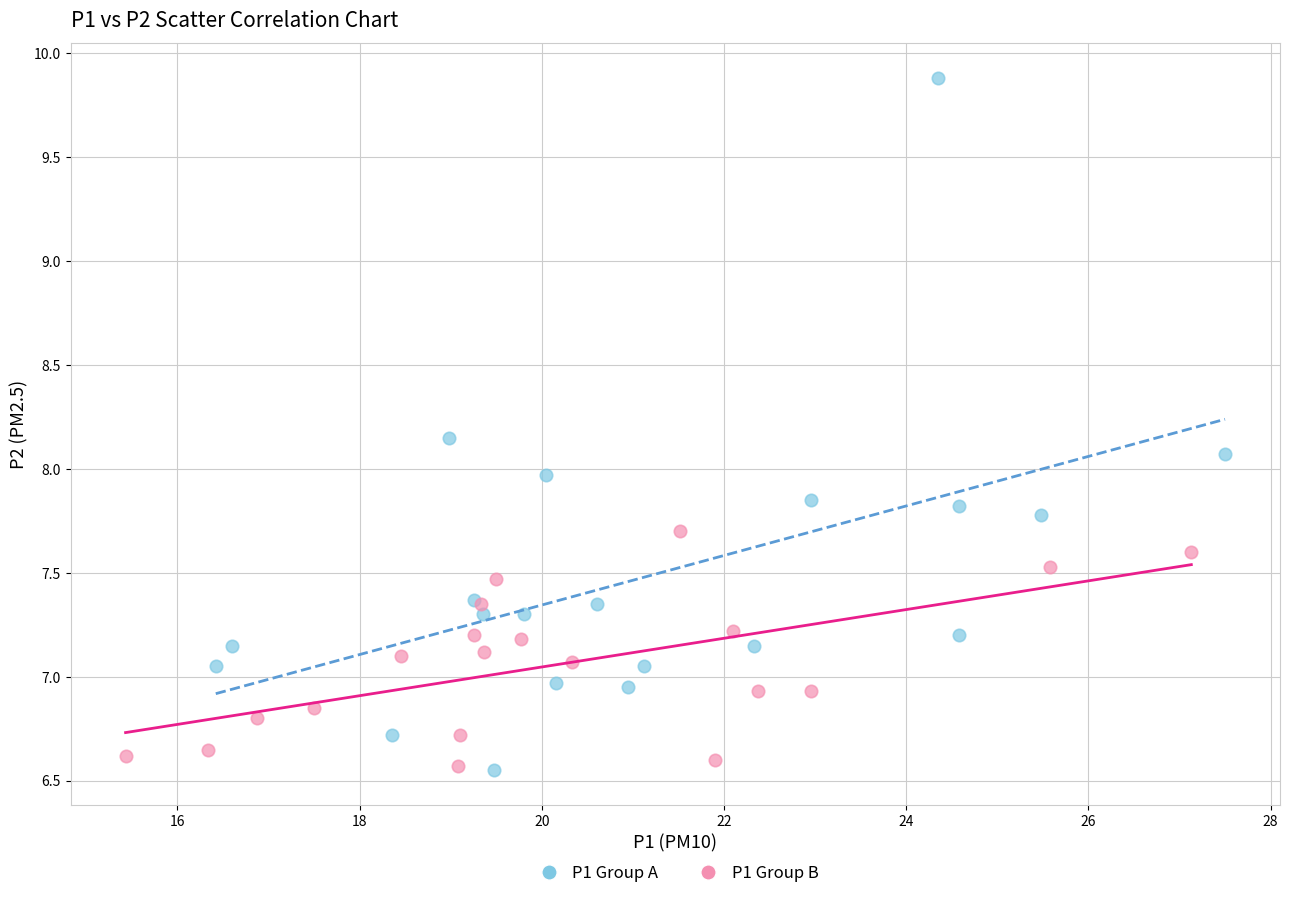

Which series contains the highest Y value?

P1 Group A